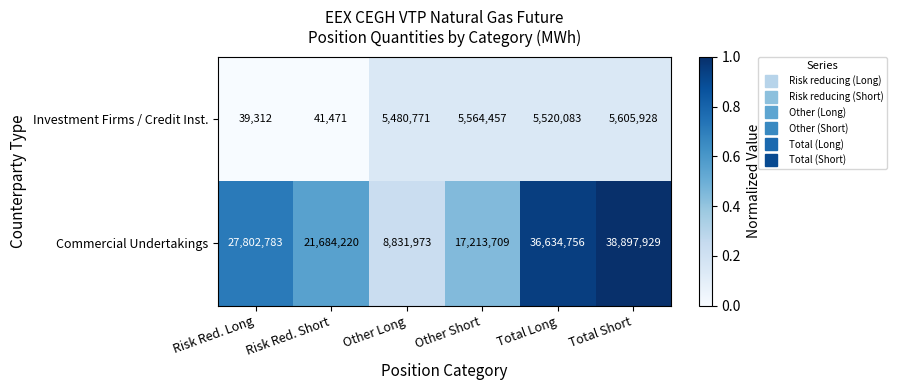

What is the difference between the highest and lowest values at Other Long?

3351202